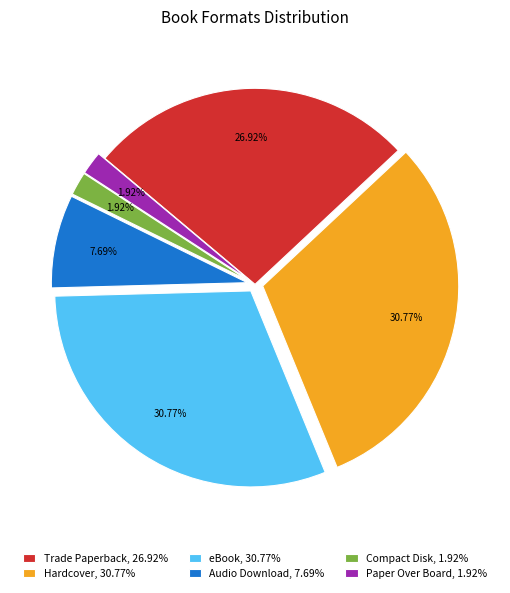

Is there a majority slice in this chart?

No